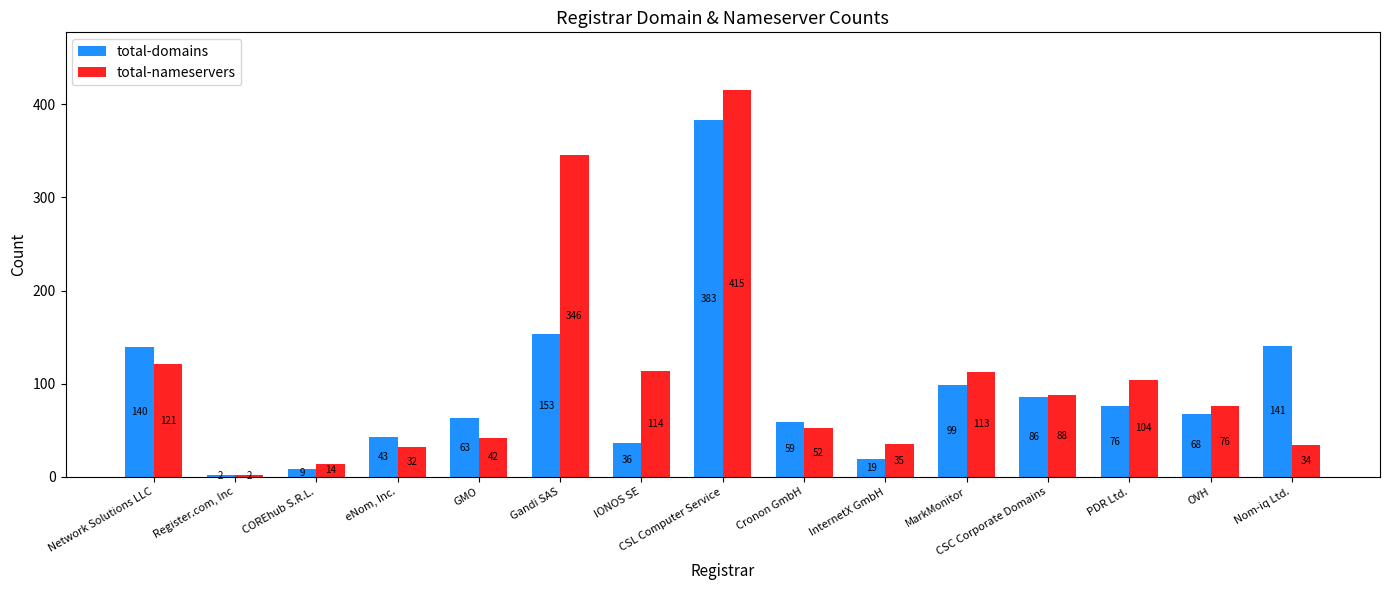

At how many categories does at least one series exceed 238?

2